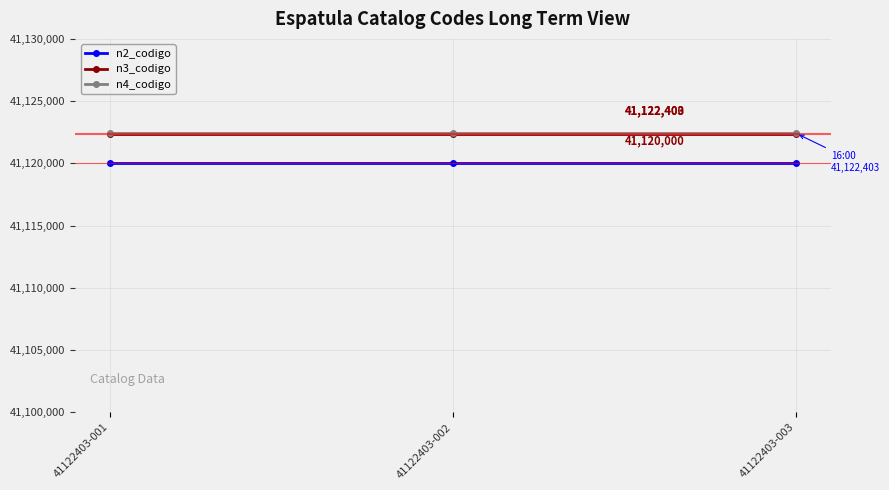

At how many categories does at least one series exceed 41120967?

3